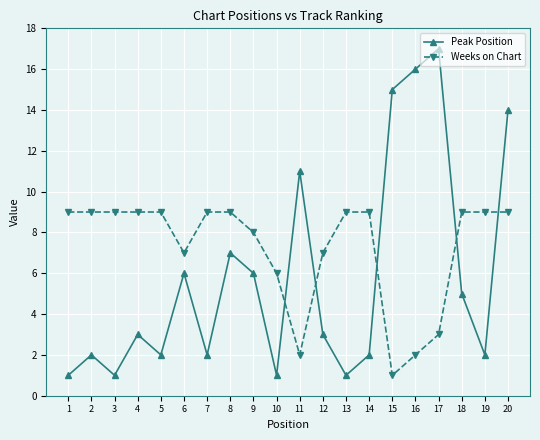

After their last crossing, which series has the higher values: Peak Position or Weeks on Chart?

Peak Position